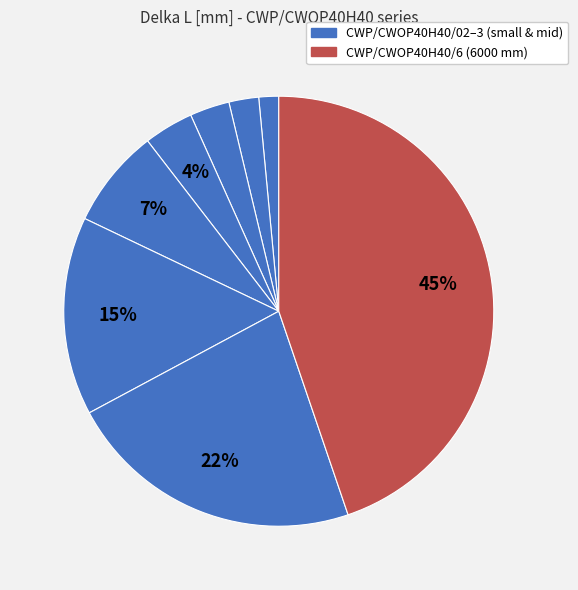

To the nearest percent, what is the average slice percentage?

12%